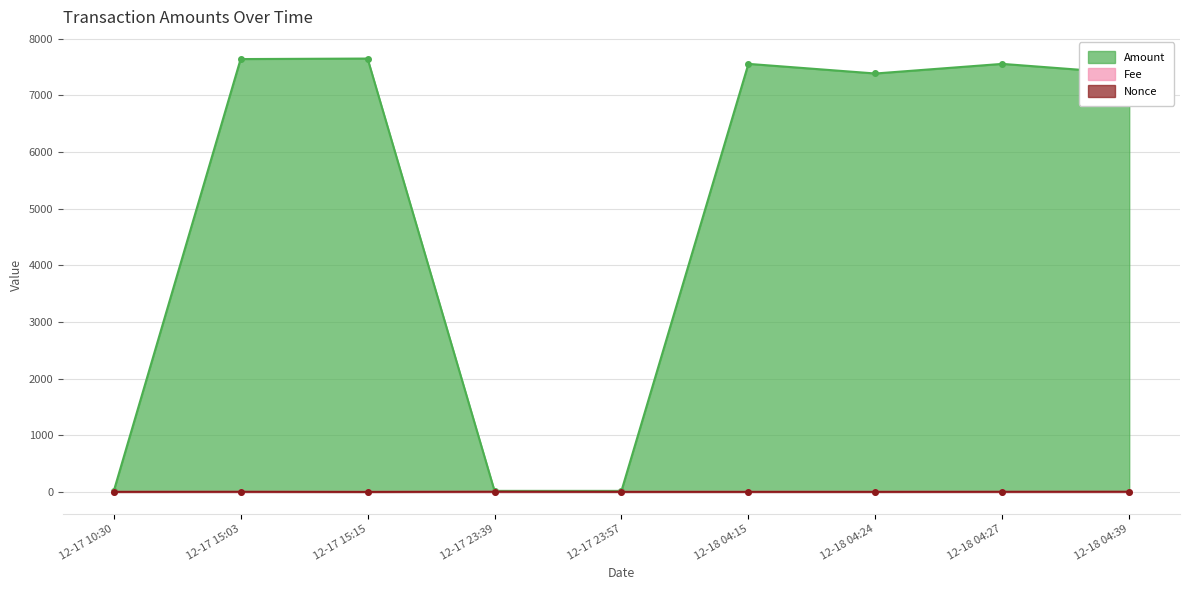

Between 12-17 15:15 and 12-18 04:24, which series saw the biggest shift?

Amount